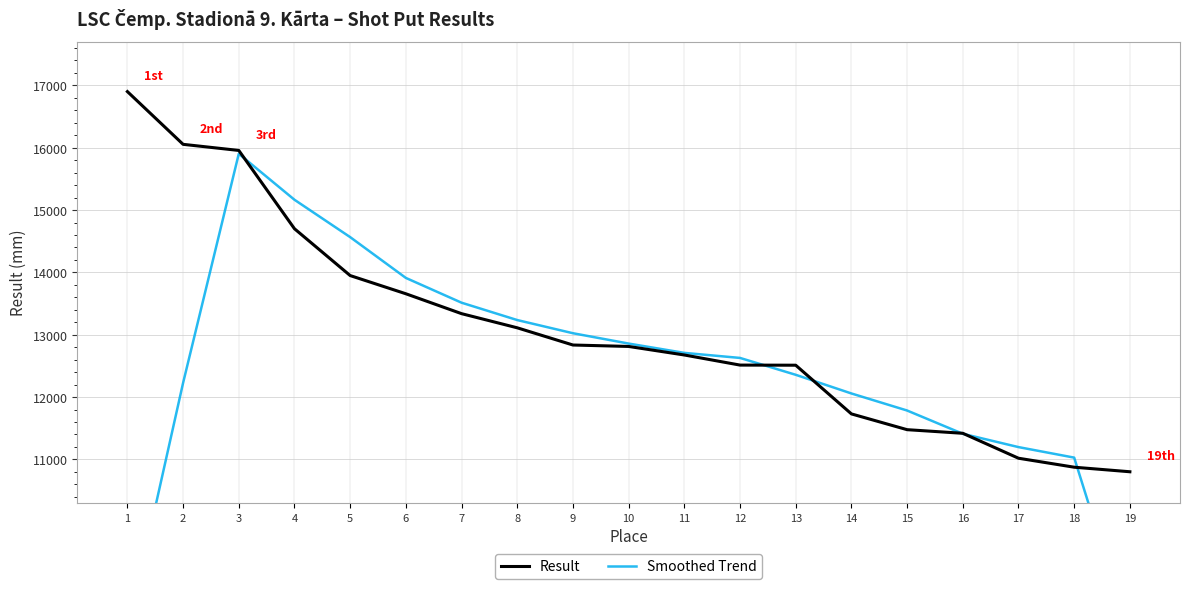

How many lines are shown in the chart?

2